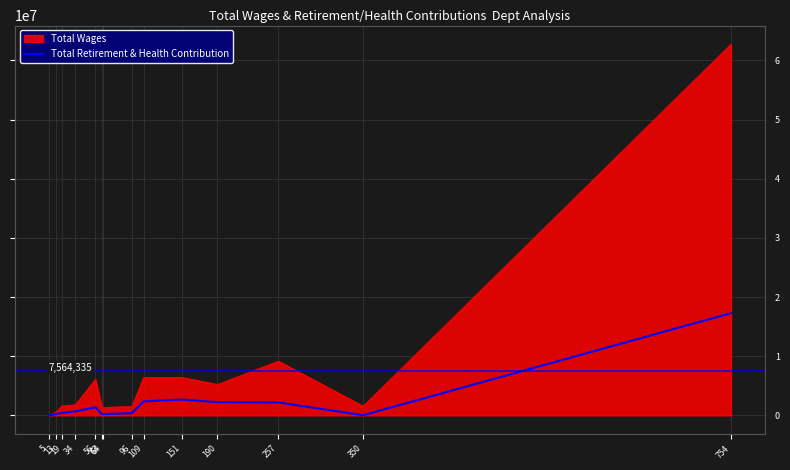

Which series has the largest total across all categories?

Total Wages